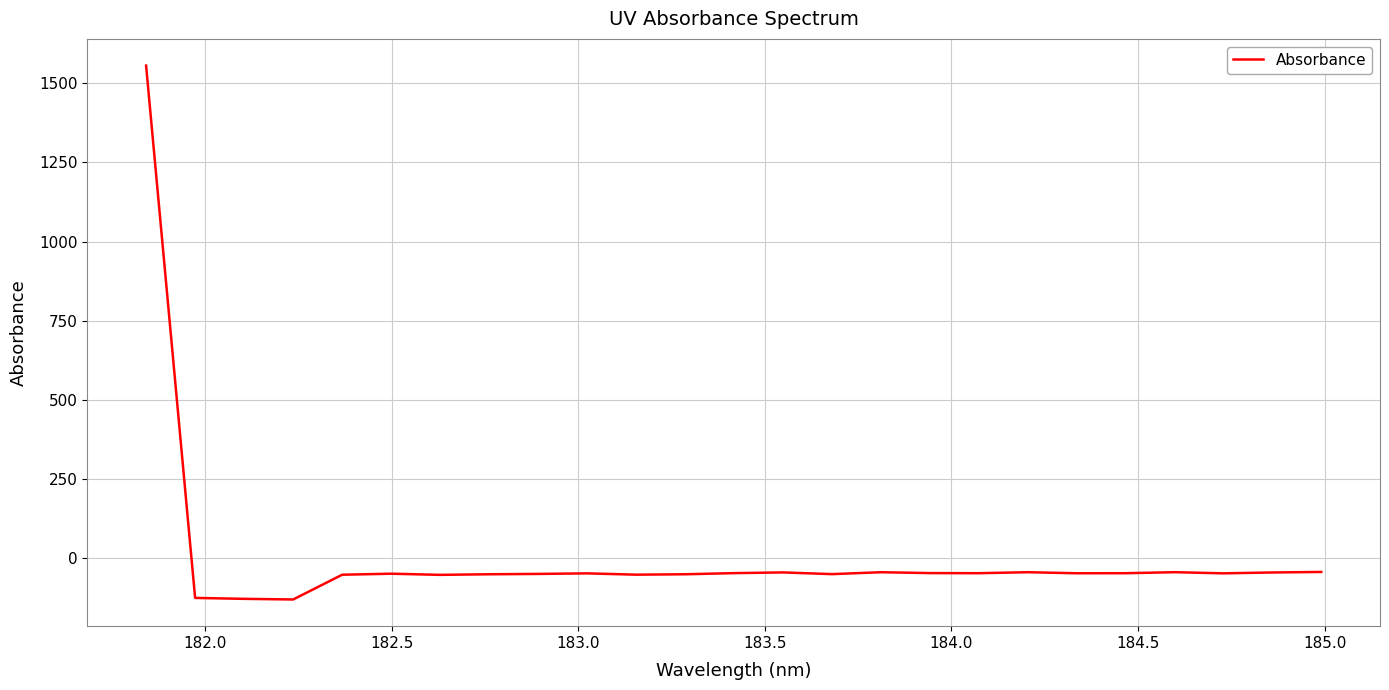

What is the difference between the maximum and minimum values?

1688.6